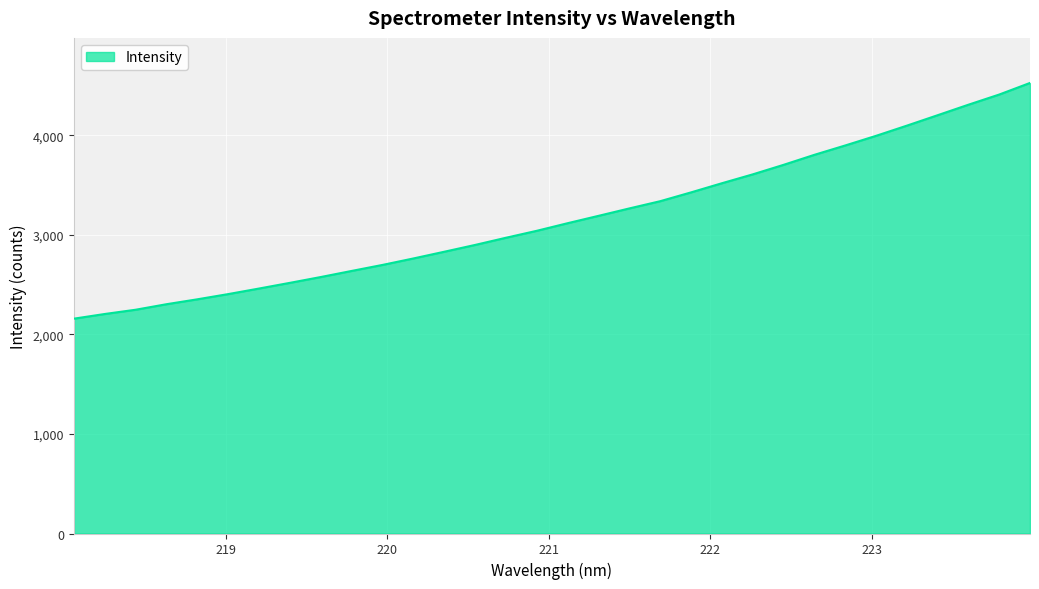

What is the difference between the maximum and minimum values?

2368.6